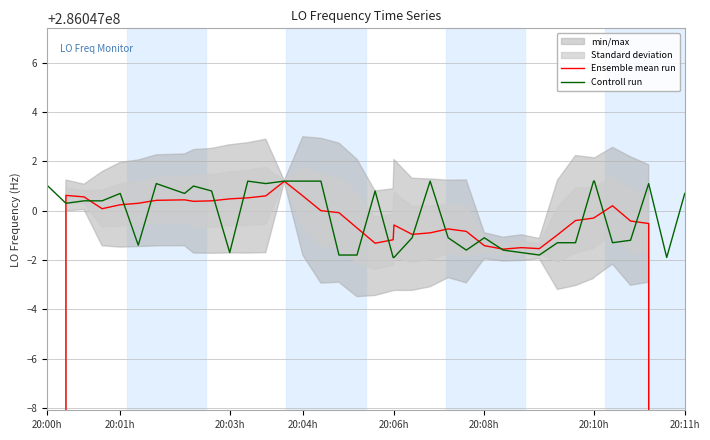

True or false: Controll run has more than 2 points higher than both neighbors.

True